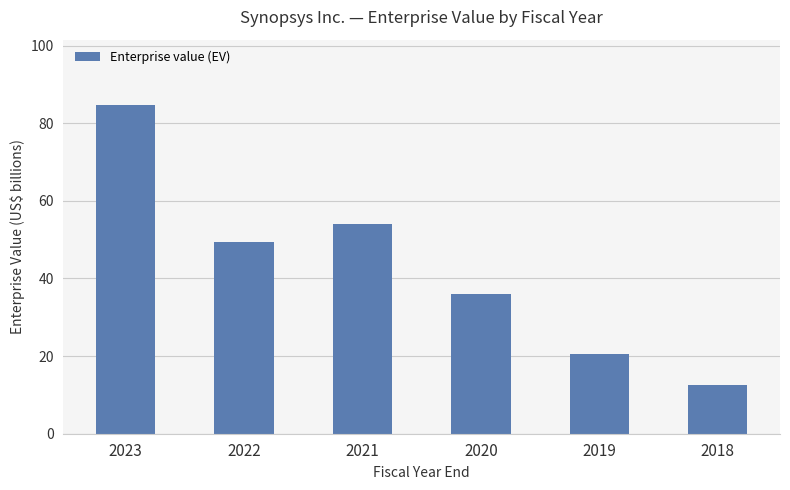

Where is the data nearest to the value 48?

2022